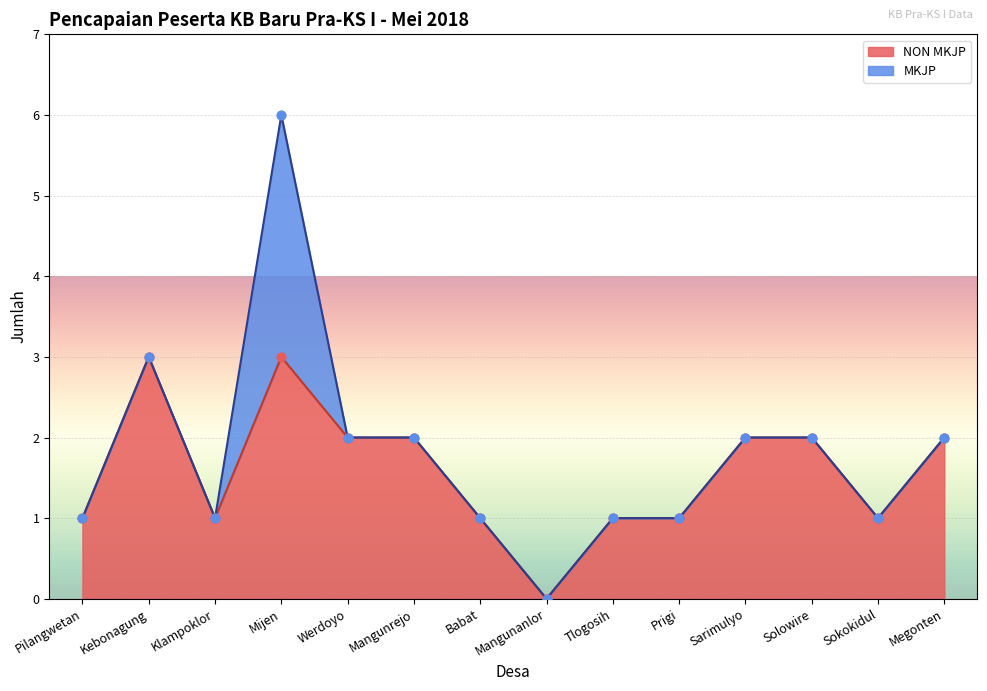

What is the ratio of the value at Kebonagung to the value at Megonten?

1.5